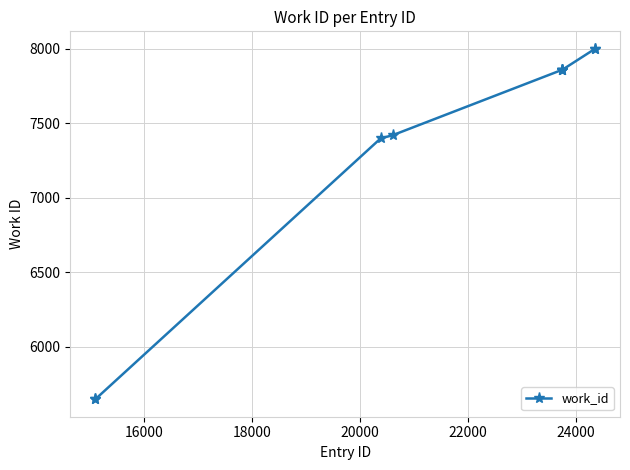

What is the maximum value shown in the chart?

7999